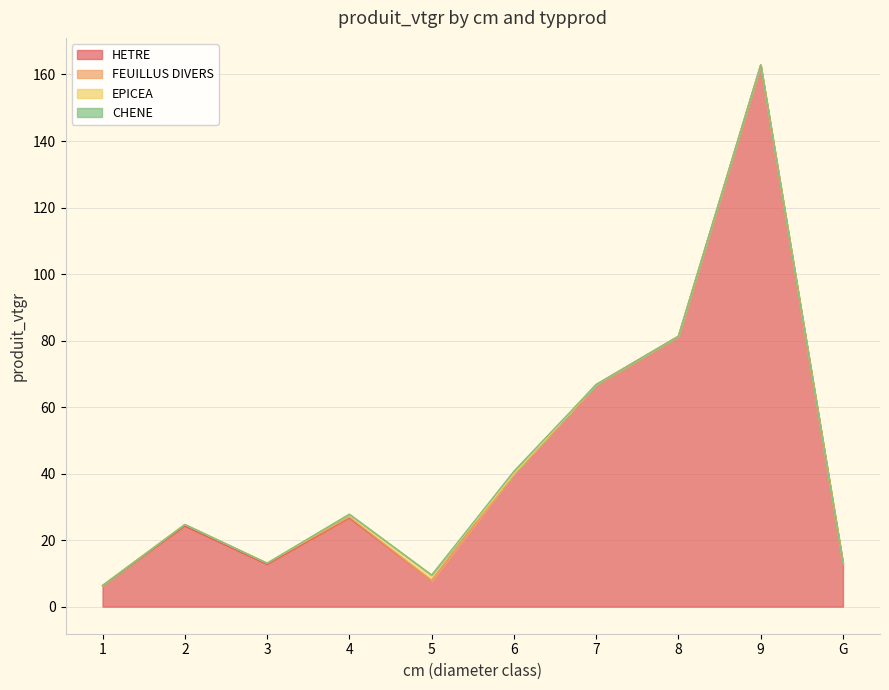

Does the chart display data point markers on the line(s)?

No